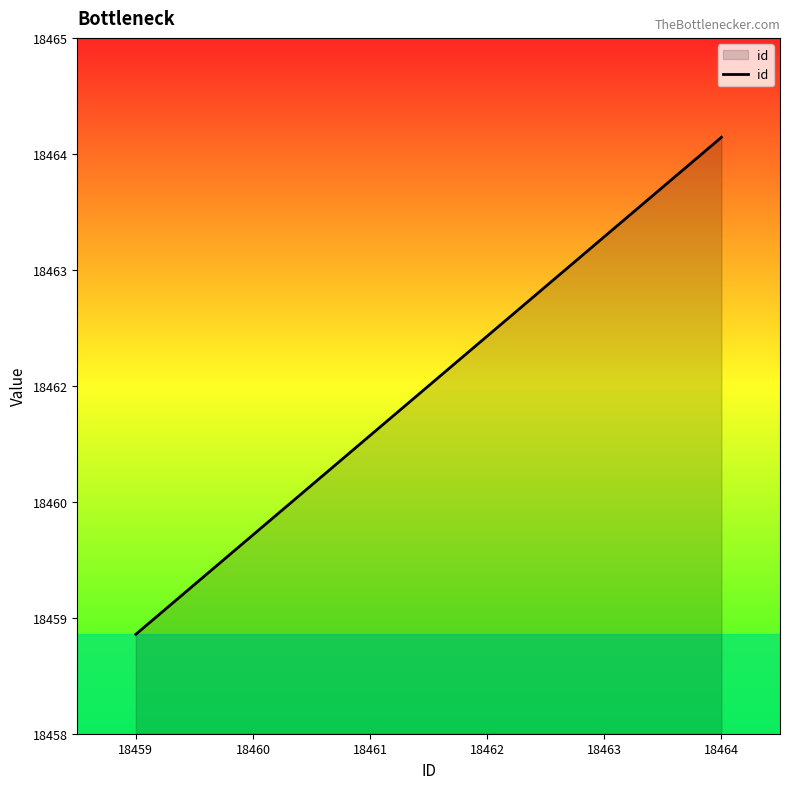

Reading left to right, list all the values displayed in this chart.

18459	18460	18461	18462	18463	18464